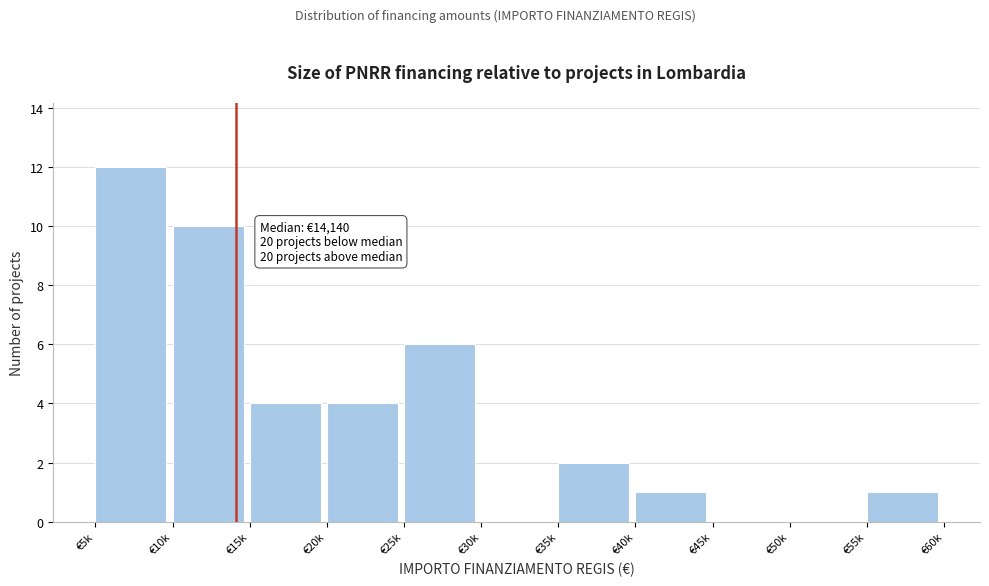

Reading right to left, extract all data points from this chart.

€55k=1	€50k=0	€45k=0	€40k=1	€35k=2	€30k=0	€25k=6	€20k=4	€15k=4	€10k=10	€5k=12